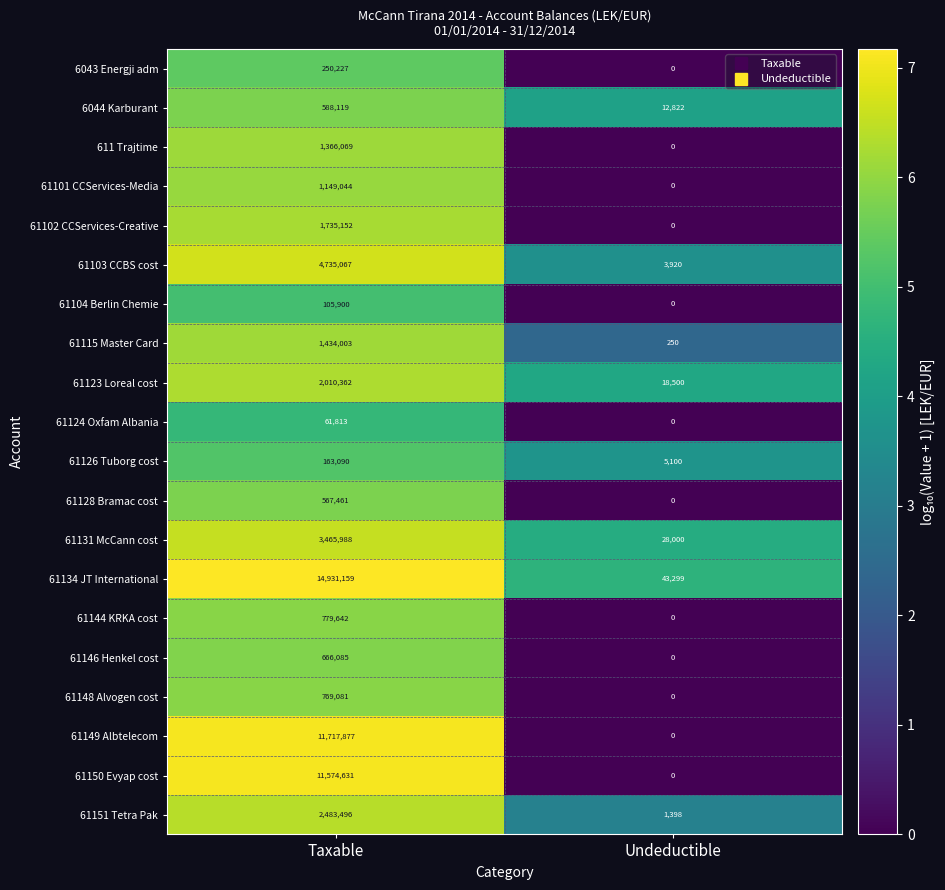

What is the average value of the 61151 Tetra Pak series?

1242447